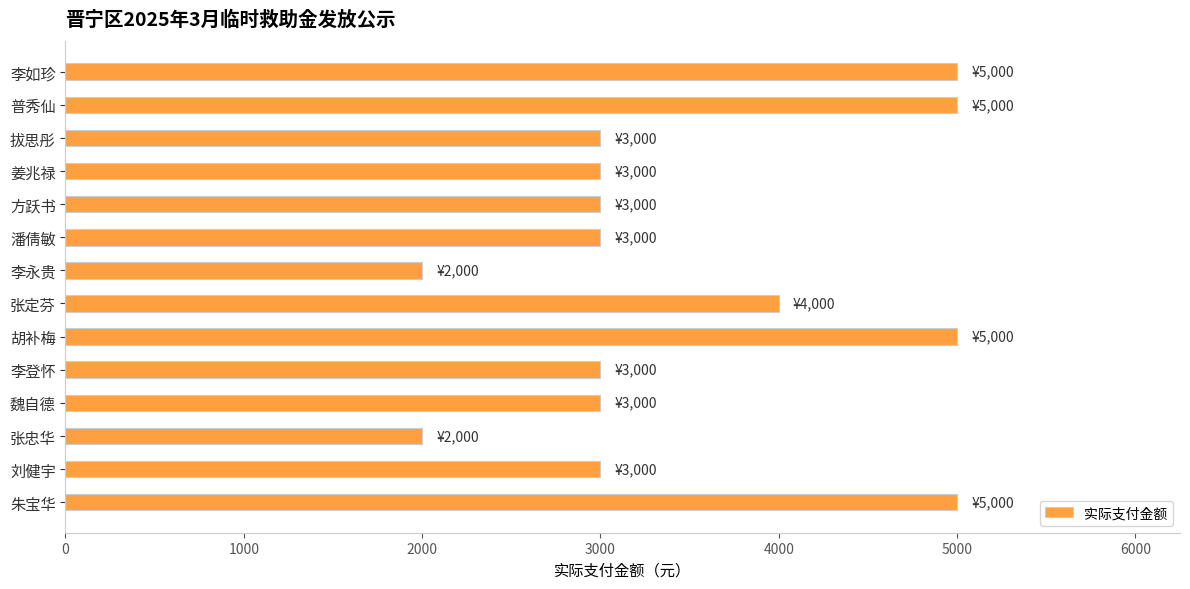

How many bars are there in total?

14